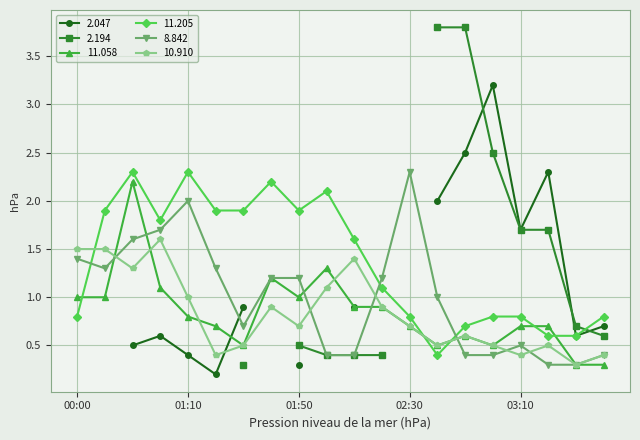

Which category has the lowest value in the 11.058 series?

2015/11/17 03:30